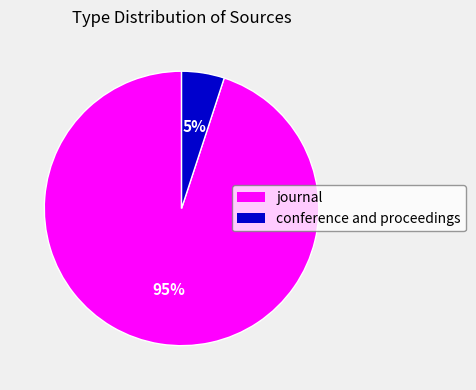

Which category has the biggest portion of the pie?

journal